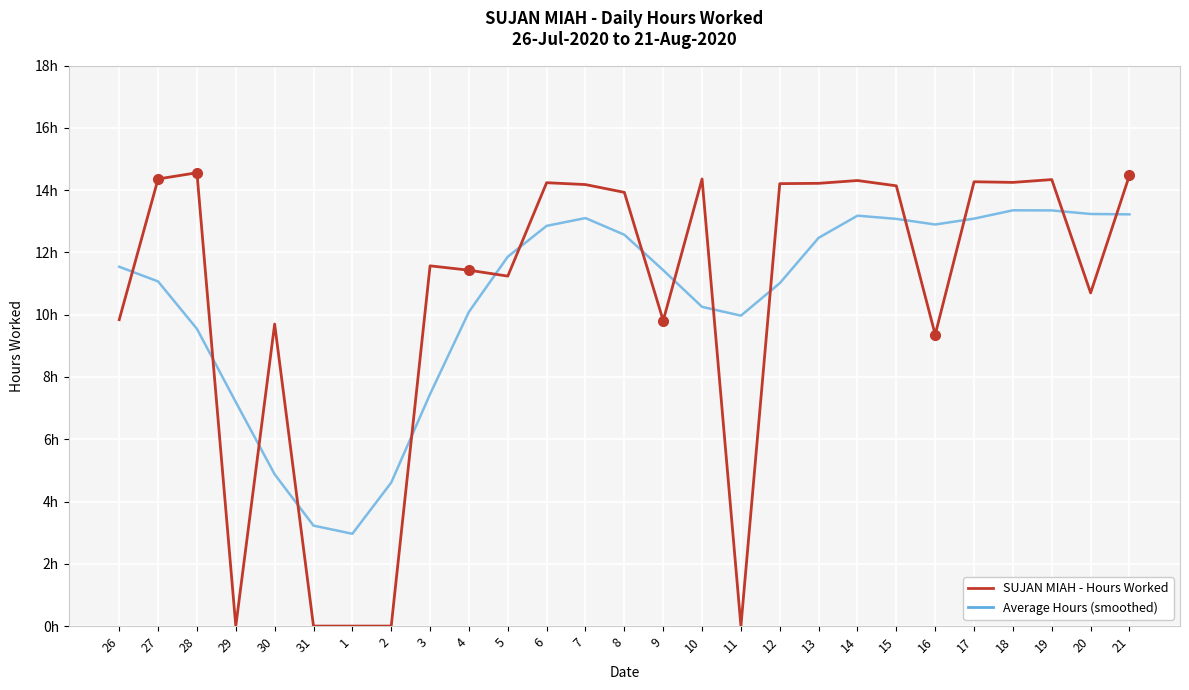

Between 4 and 11, which series saw the biggest shift?

SUJAN MIAH - Hours Worked